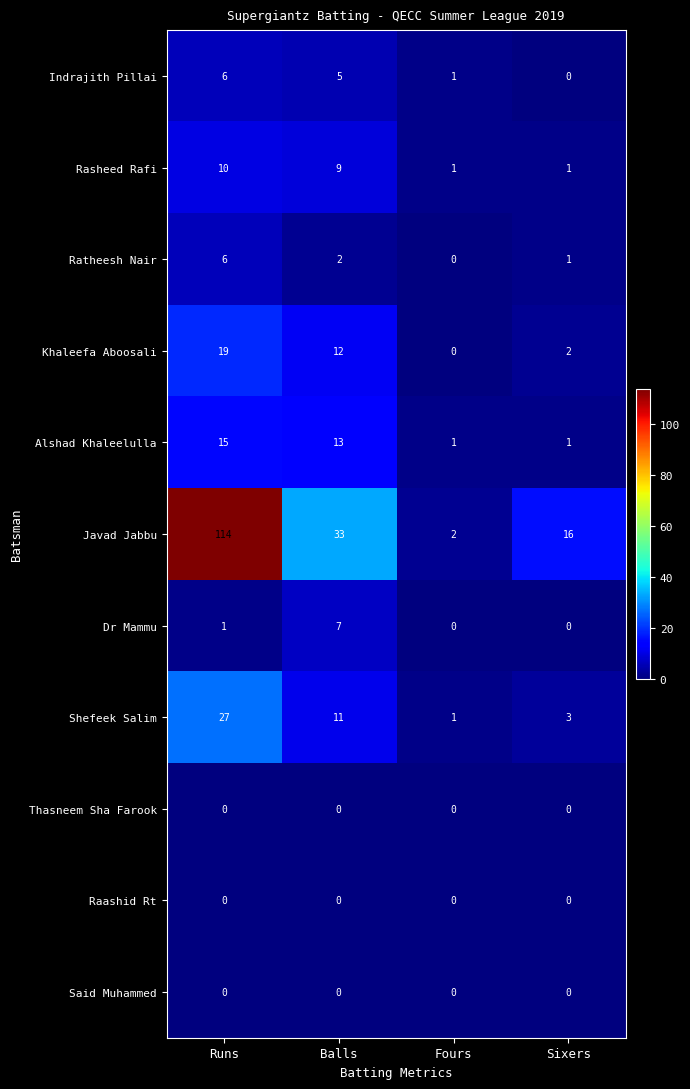

Which series has the largest range (max minus min)?

Javad Jabbu